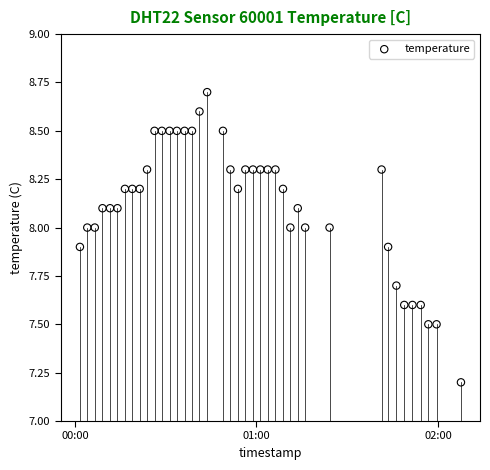

What Y value in the scatter plot is closest to 7?

7.2